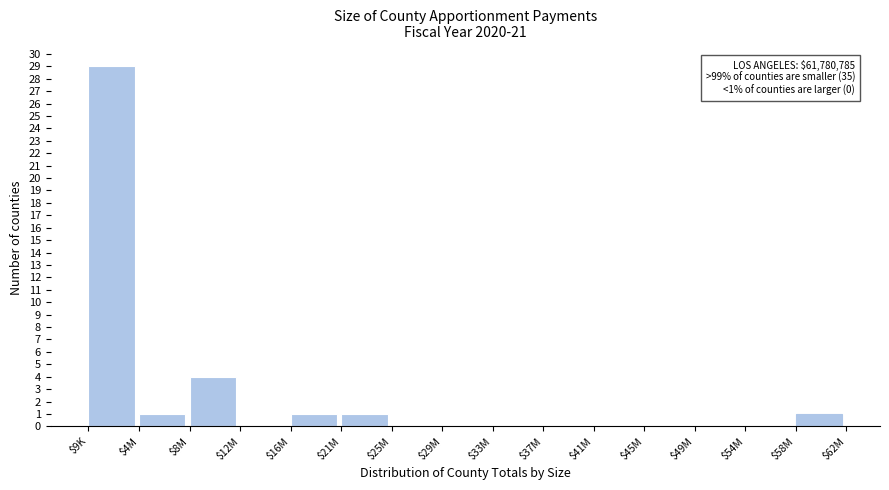

What is the maximum value shown in the chart?

29